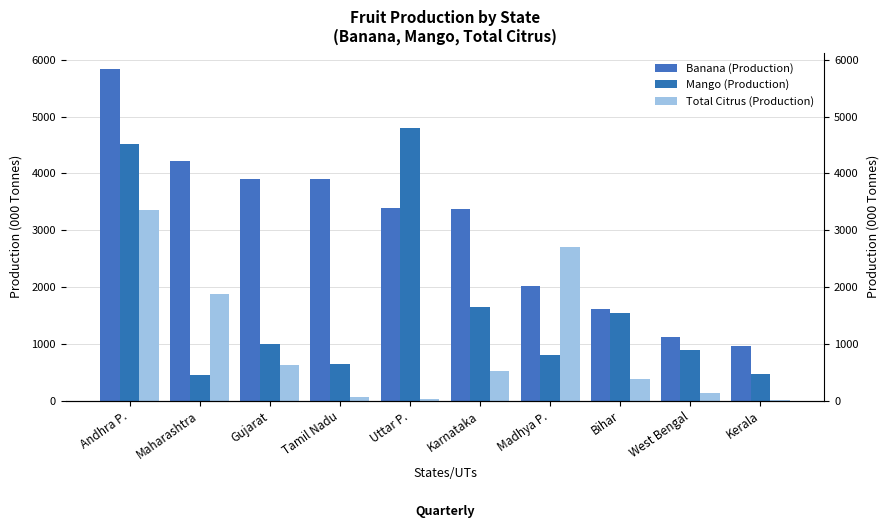

What is the value of the Mango (Production) bar at the 2nd from the left?

442.3